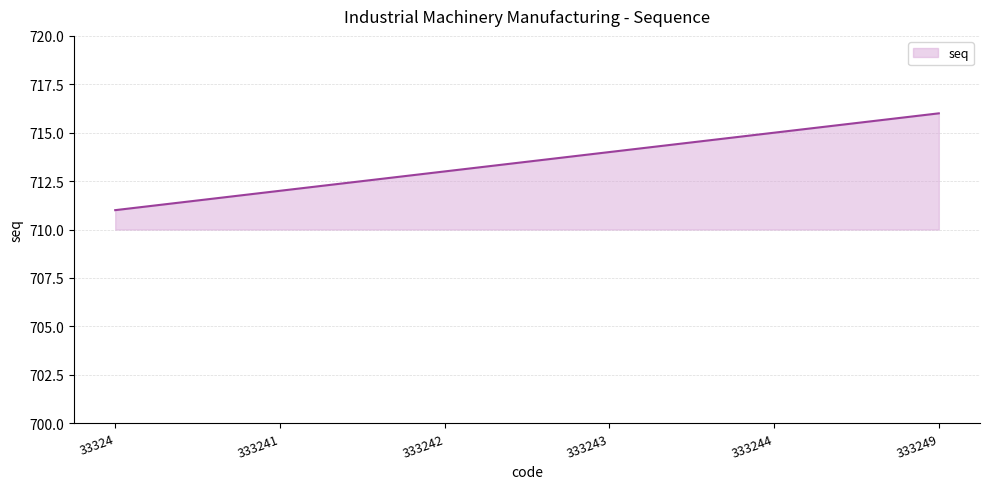

Which label corresponds to the largest value in the chart?

333249